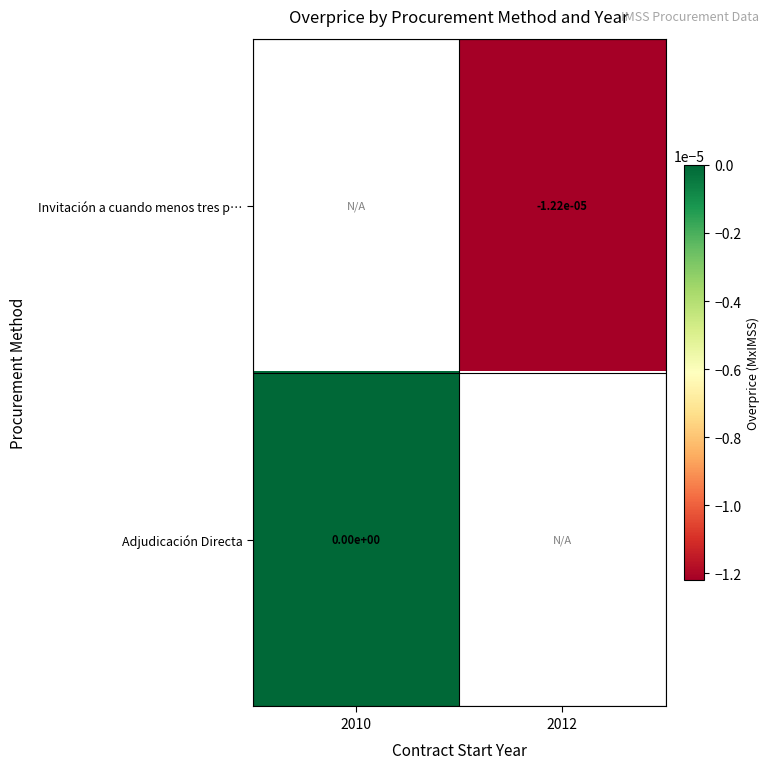

Which has a higher value, 2010 or 2012?

2012